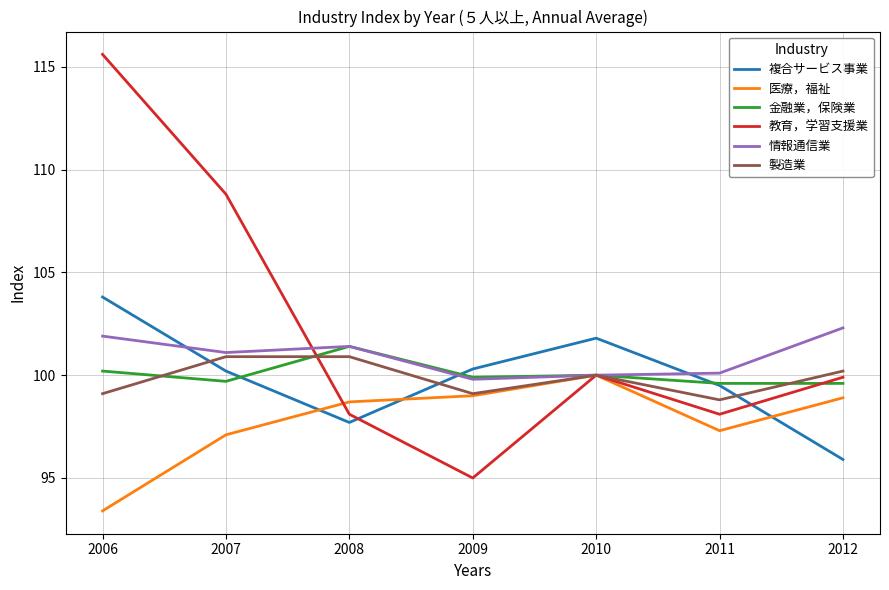

How many times do 複合サービス事業 and 医療，福祉 cross each other?

3